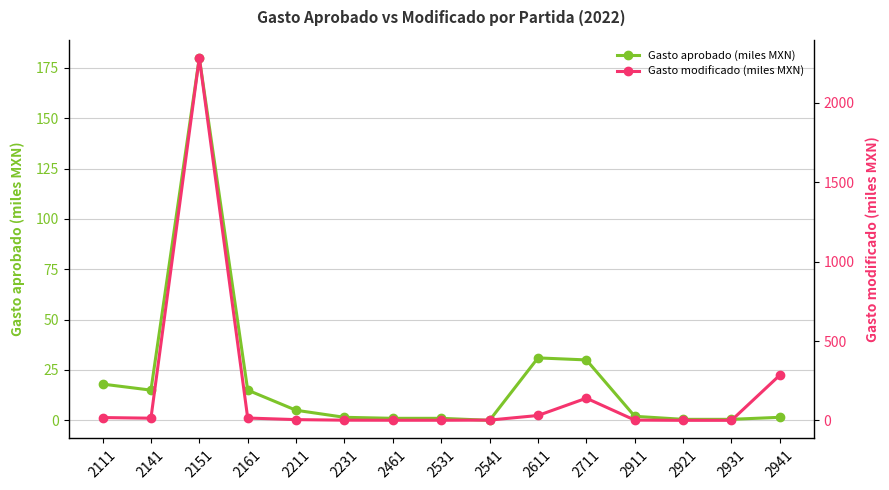

True or false: Gasto aprobado (miles MXN) has more than 0 interior local peaks.

True